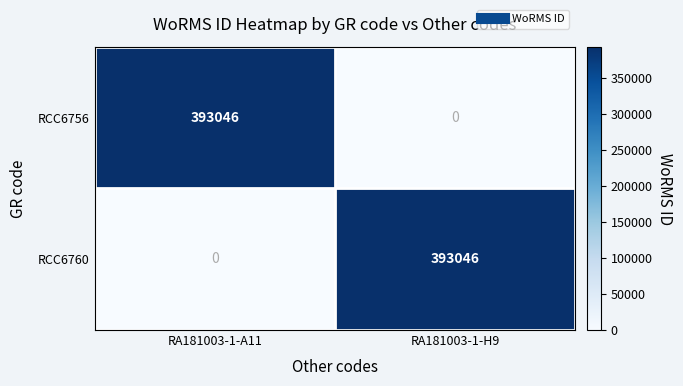

How many distinct data groups are displayed?

2